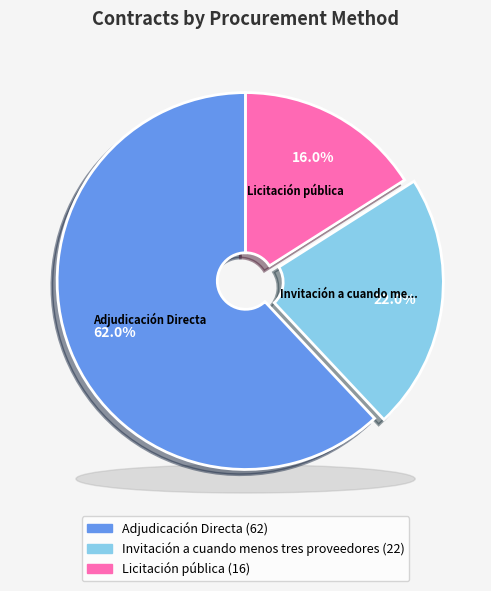

Which slice is the smallest?

Licitación pública